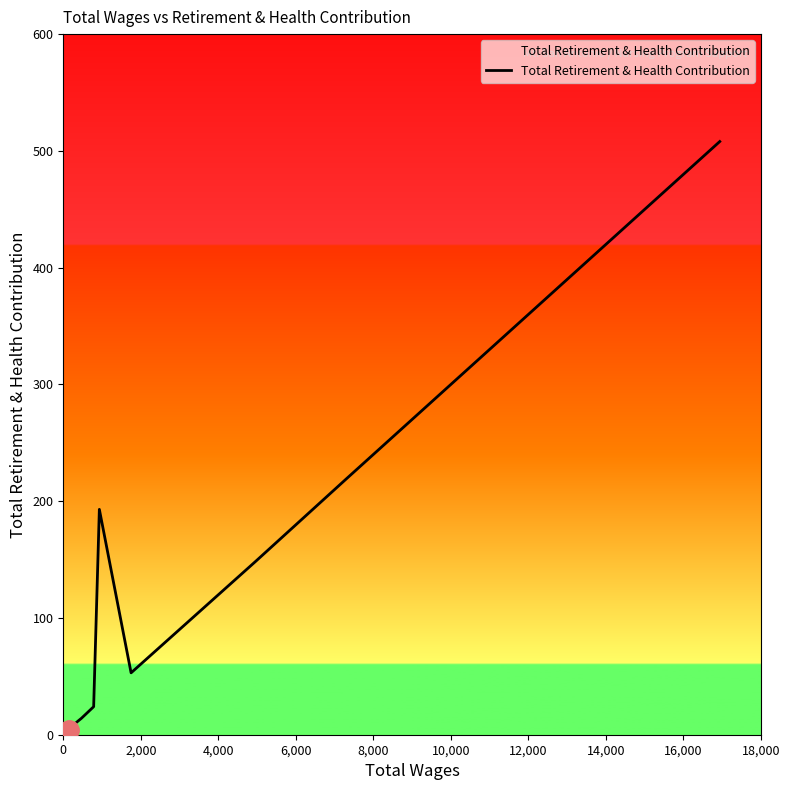

Does the chart have visible grid lines?

No